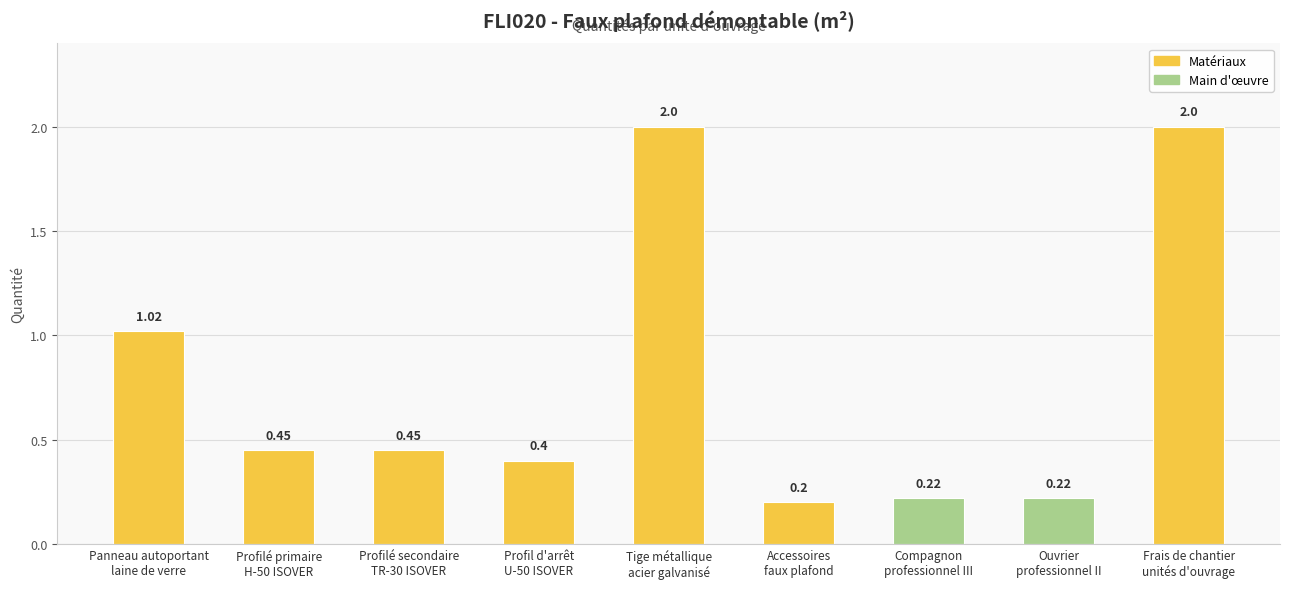

What is the average value?

0.8